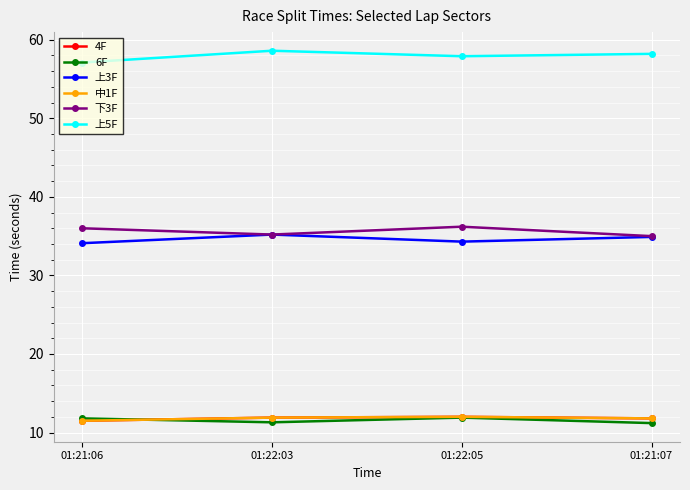

Is this an area chart (filled region under the line)?

No